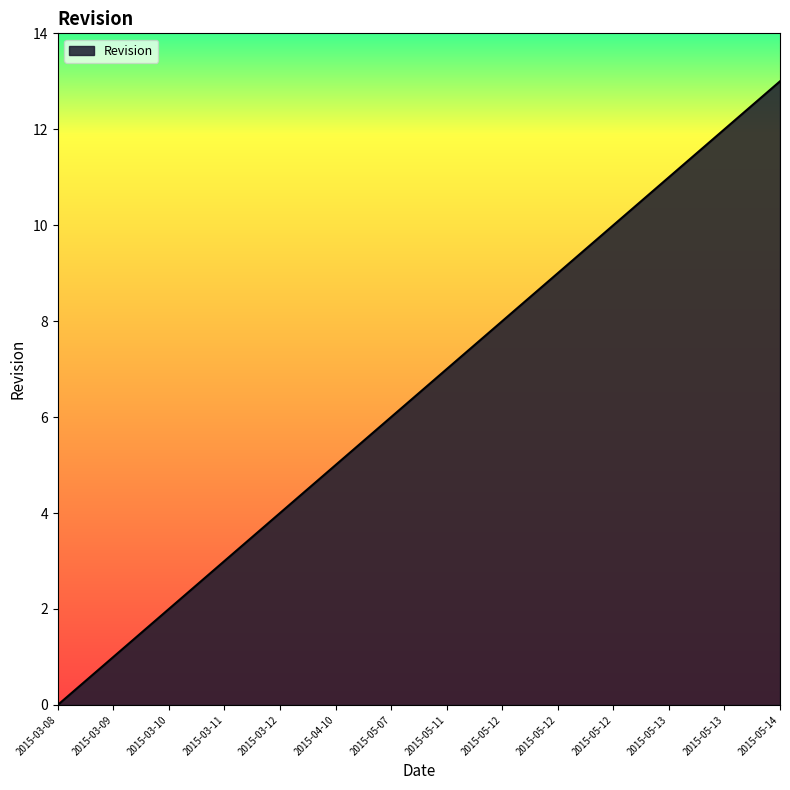

The chart shows a value of 13 at 2015-05-14. True or false?

True